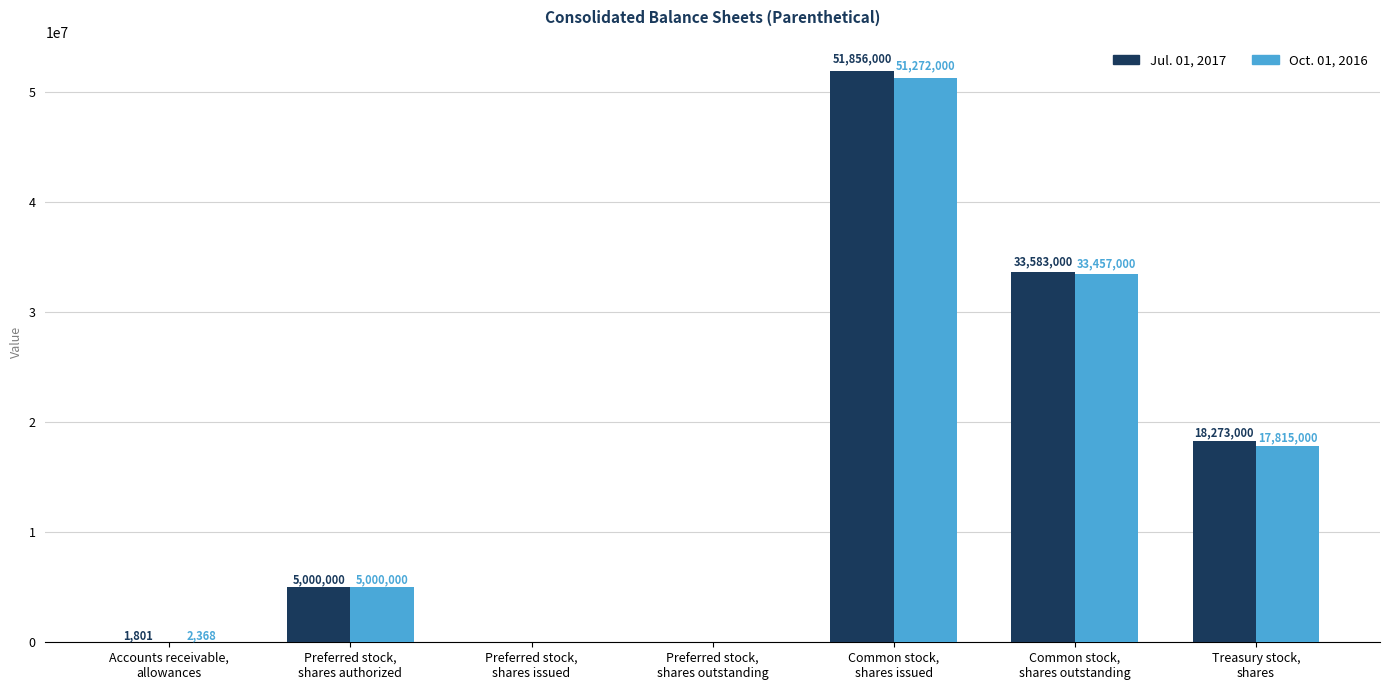

What is the difference between the Oct. 01, 2016 values at Common stock,
shares outstanding and Treasury stock,
shares?

15642000